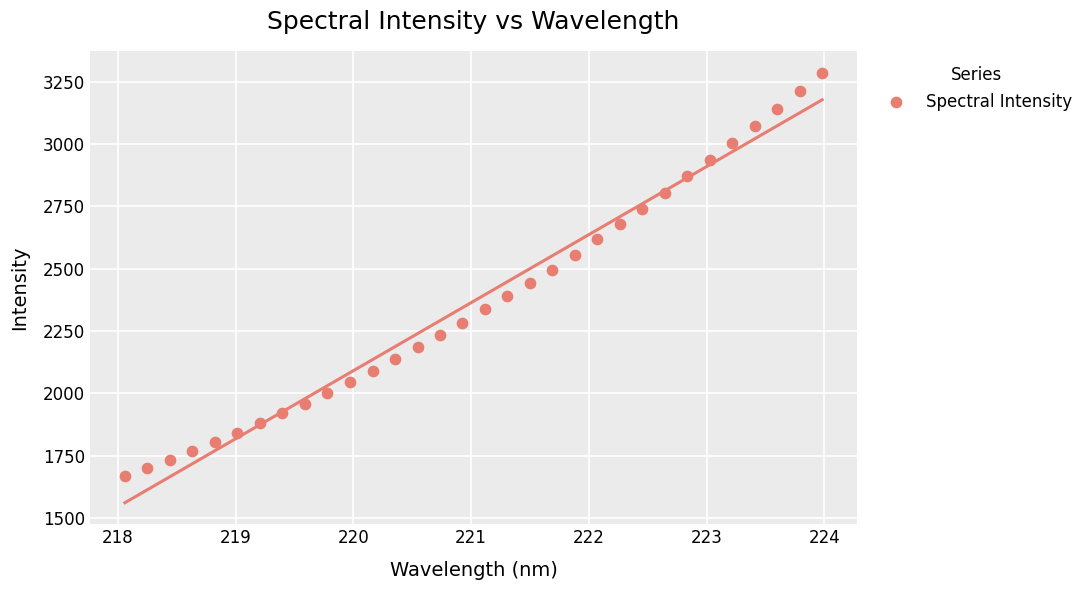

What is the range of Y values (max minus min)?

1618.9